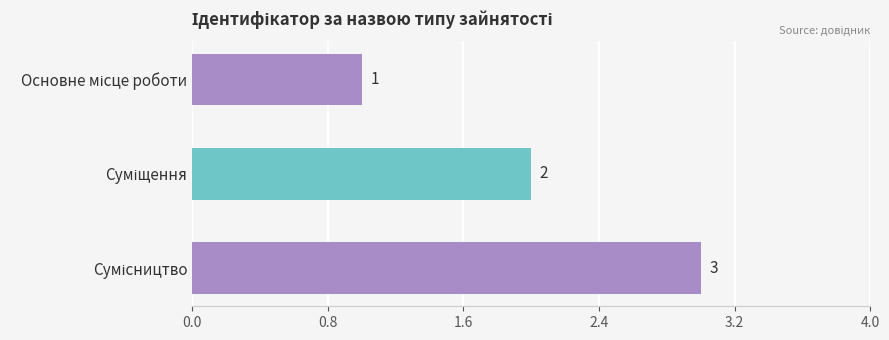

How many series are shown in this chart?

1